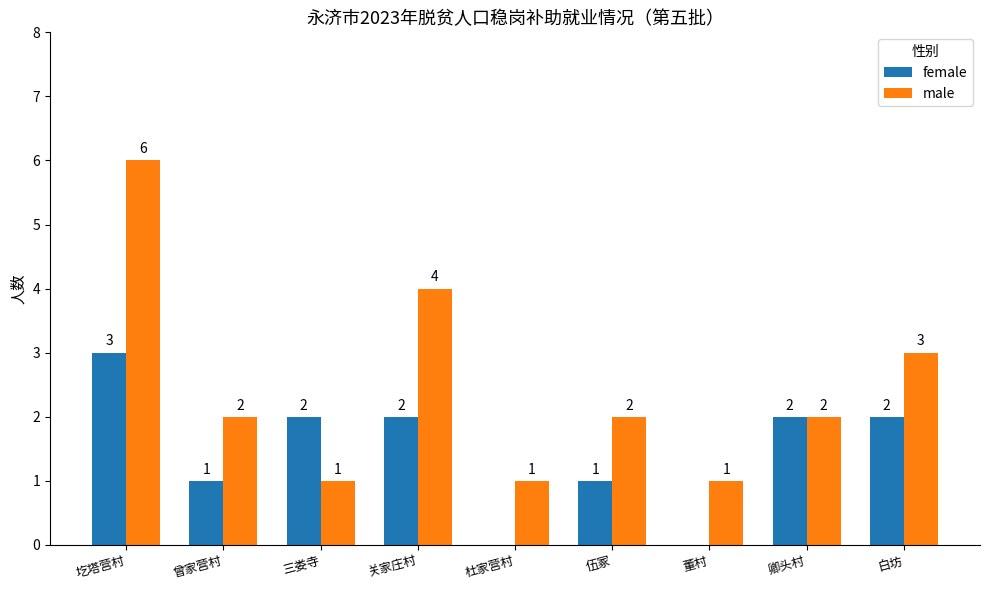

What is the average value of the male series?

2